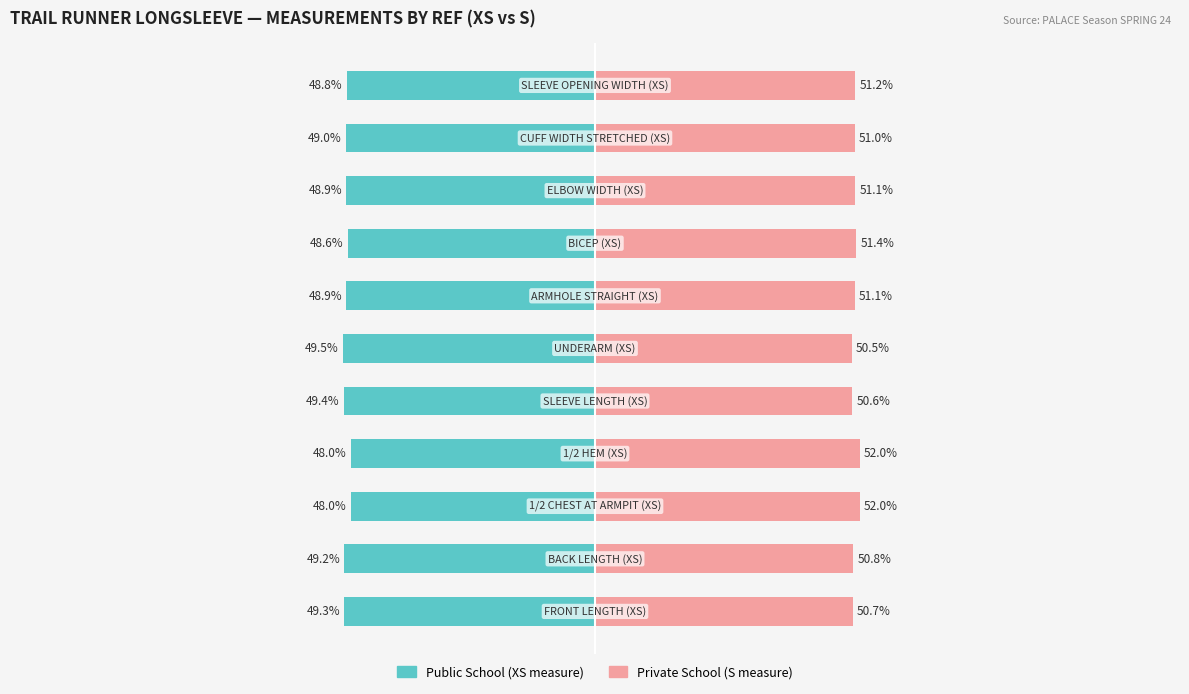

What is the sum of all Public School values?

-537.7